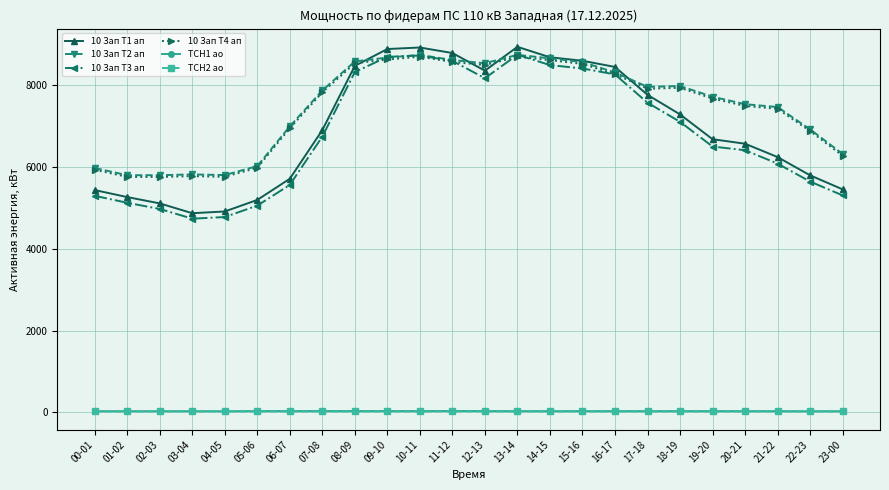

True or false: 10 Зап Т1 ап and ТСН1 ао intersect in this chart.

False